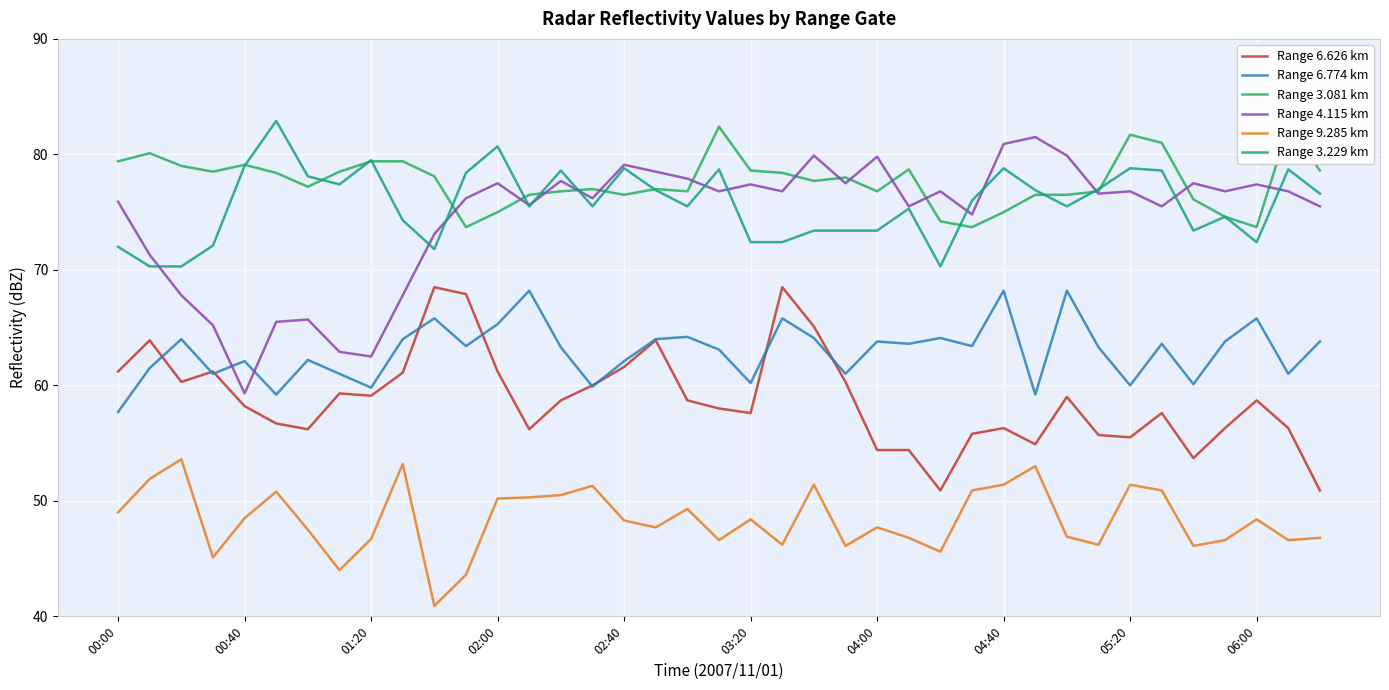

What is the approximate value of Range 6.626 km at 29?

54.9